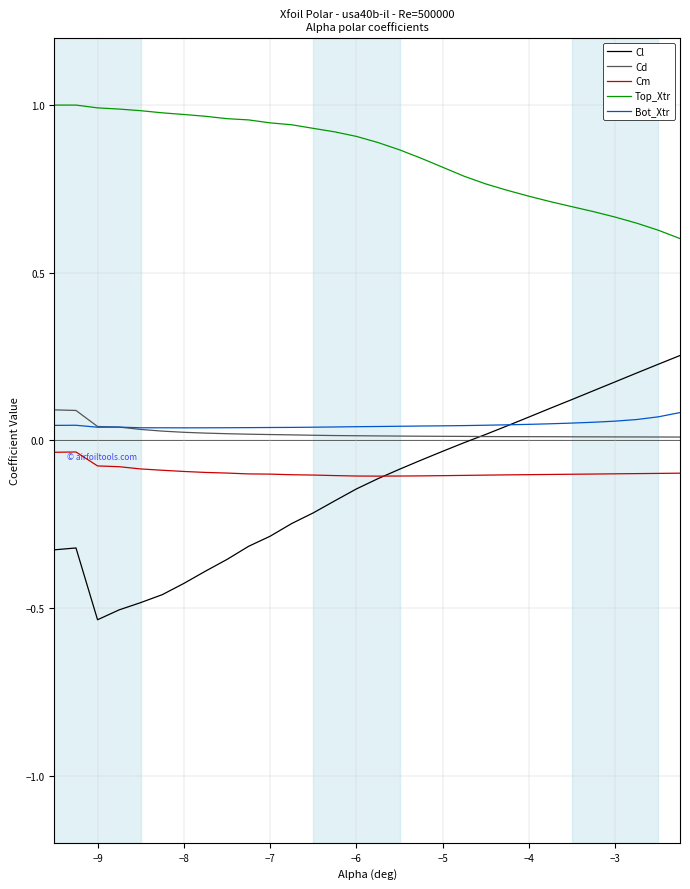

Does the chart display data point markers on the line(s)?

No